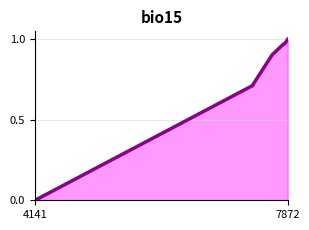

How many values are above zero?

9